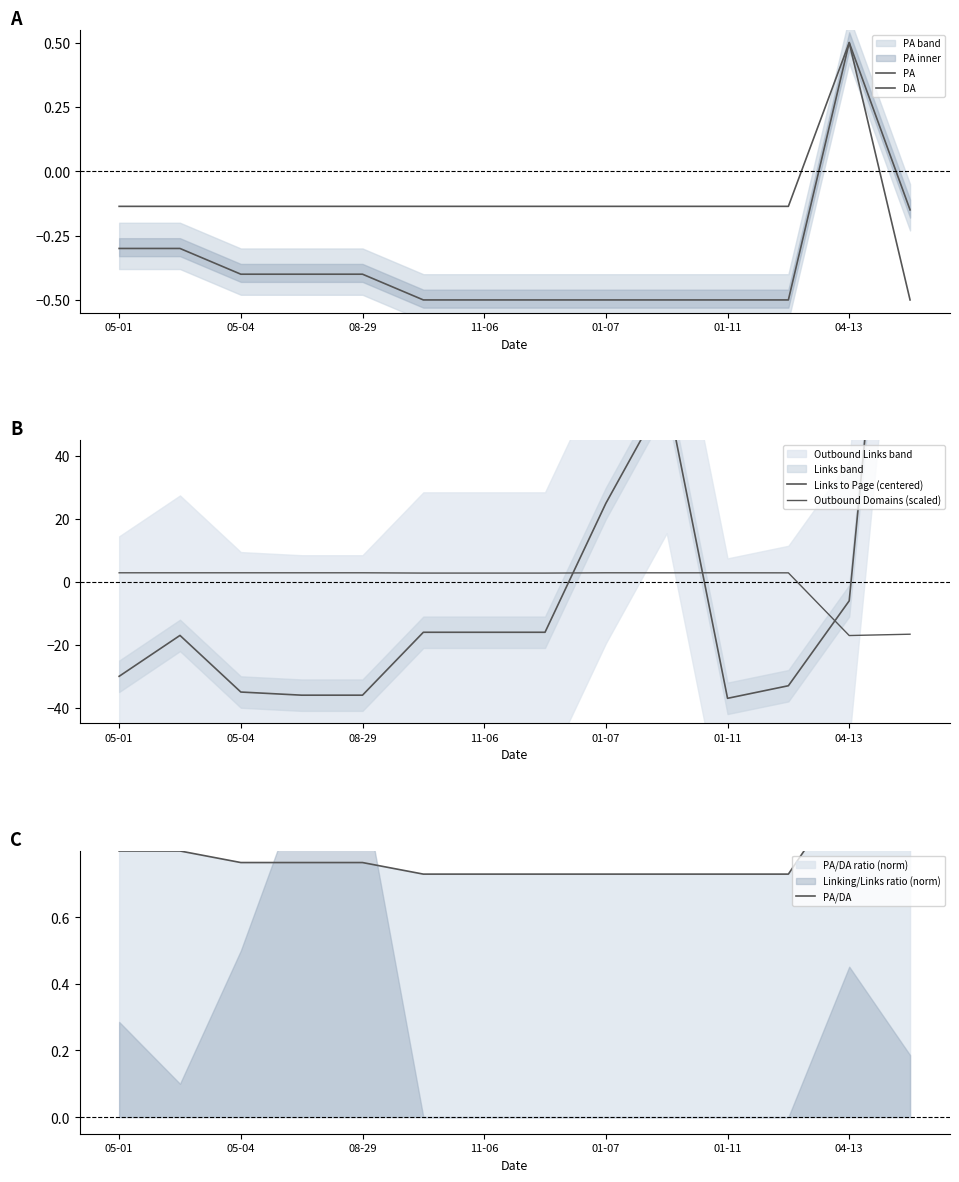

Where is Outbound Domains (scaled) nearest to the value -7?

13